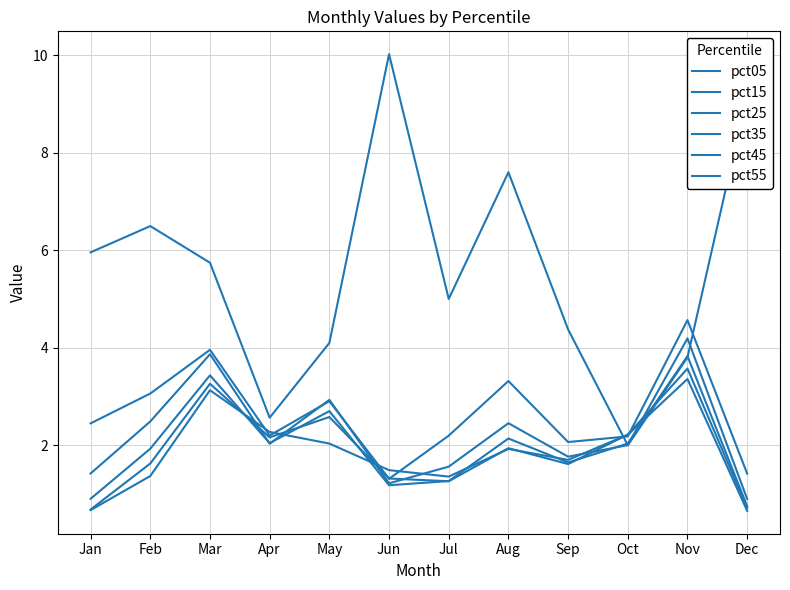

At Dec, list the series in order from smallest to largest.

pct55, pct45, pct35, pct25, pct15, pct05